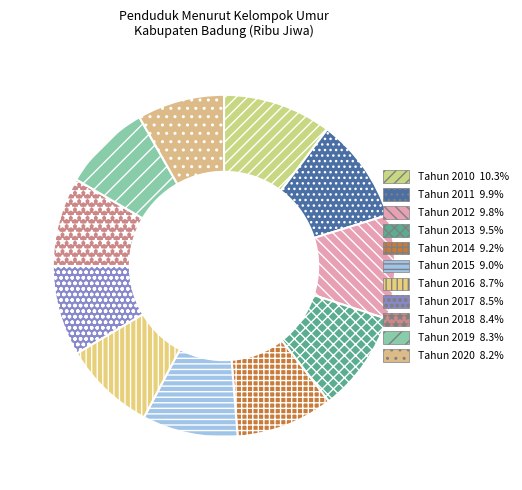

What is the total percentage of Tahun 2018 and Tahun 2014?

17.6%